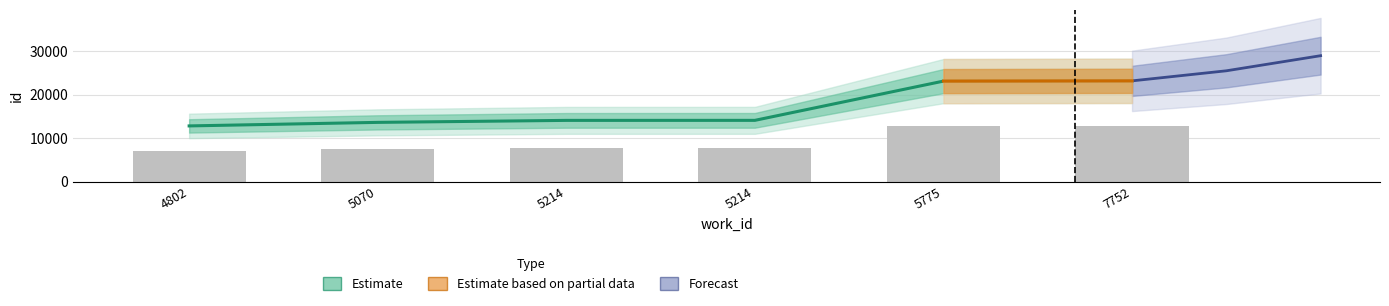

True or false: the data shows 17825 at 4802.

False